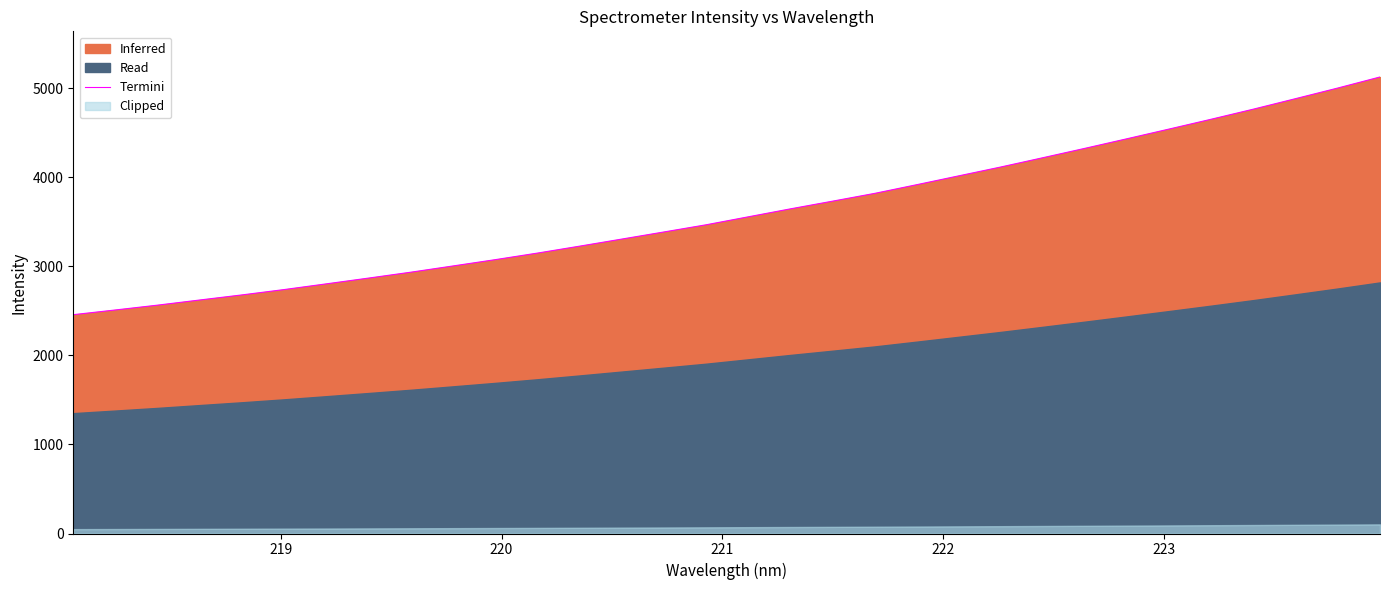

What is the highest value of the Termini series?

5127.9